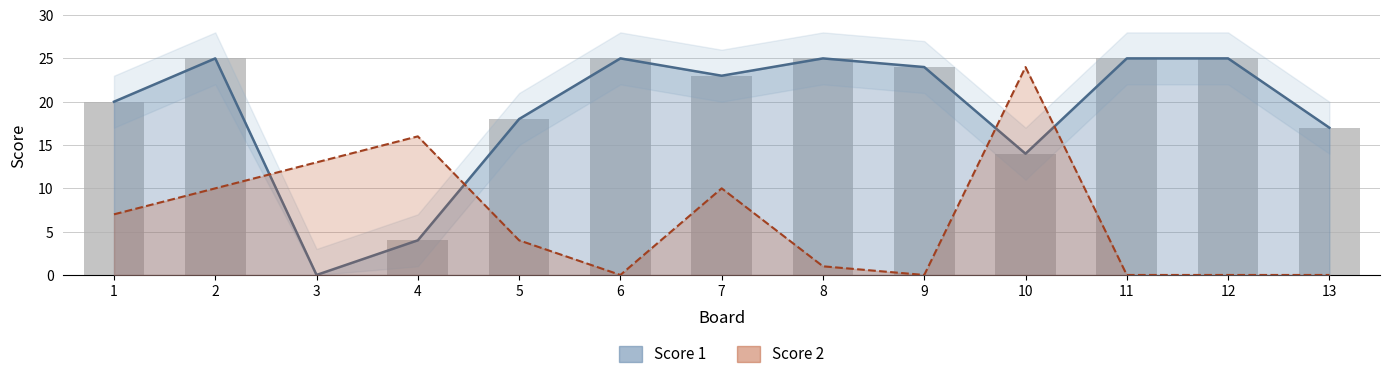

How many groups of bars are there?

13